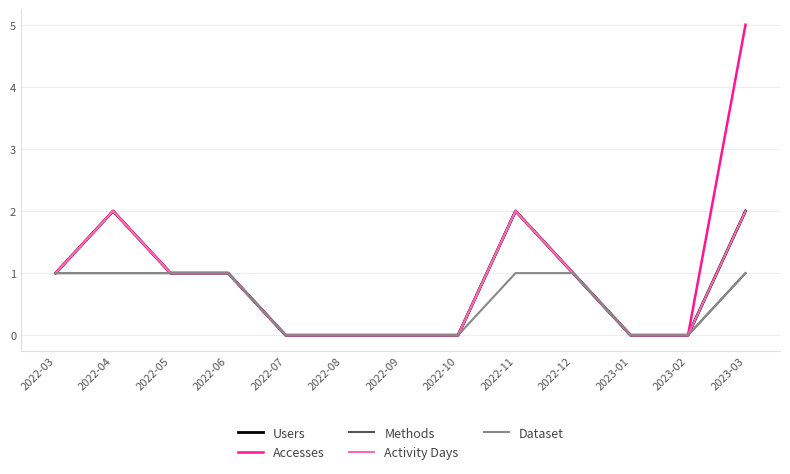

True or false: Methods has a value of 1 at 2022-04.

True